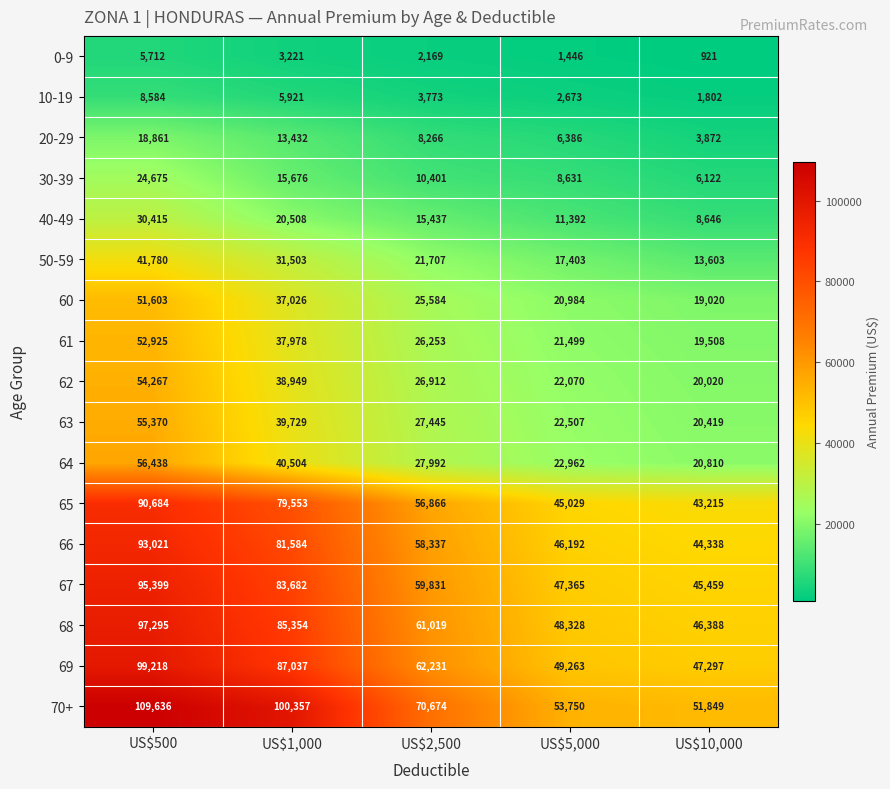

How many series are shown in this chart?

17